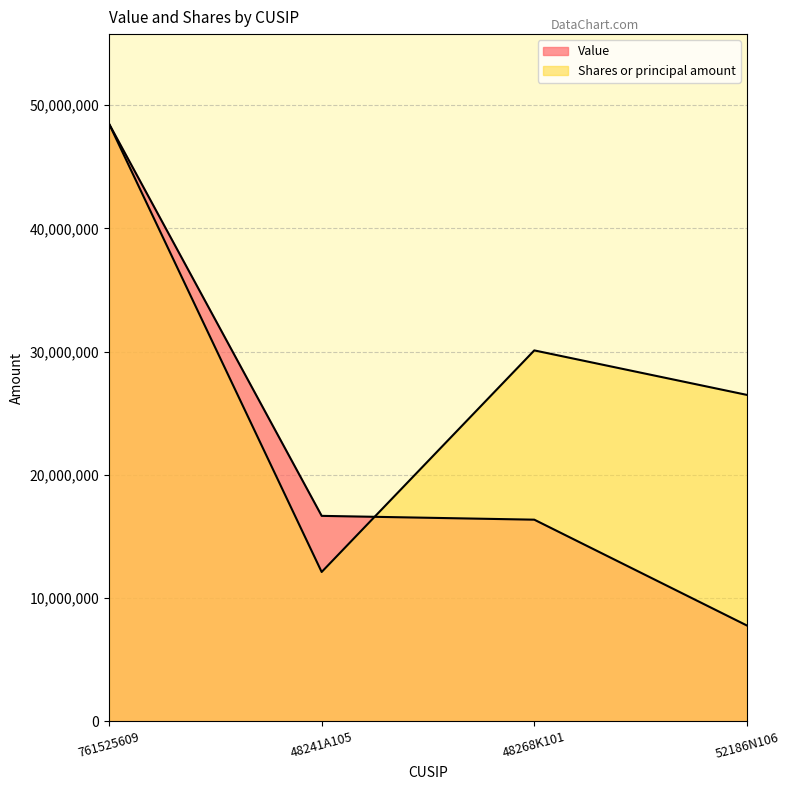

What is the approximate value of Shares or principal amount at 52186N106?

26489089.4